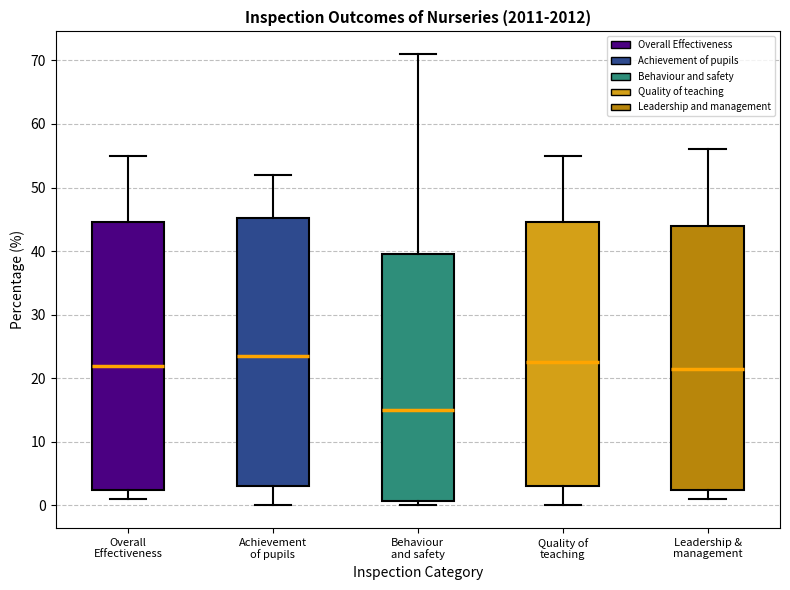

Which box's median line is the lowest?

Behaviour and safety